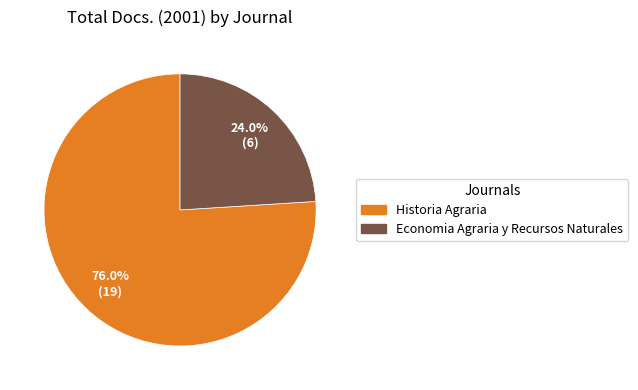

Which slice is the smallest?

Economia Agraria y Recursos Naturales